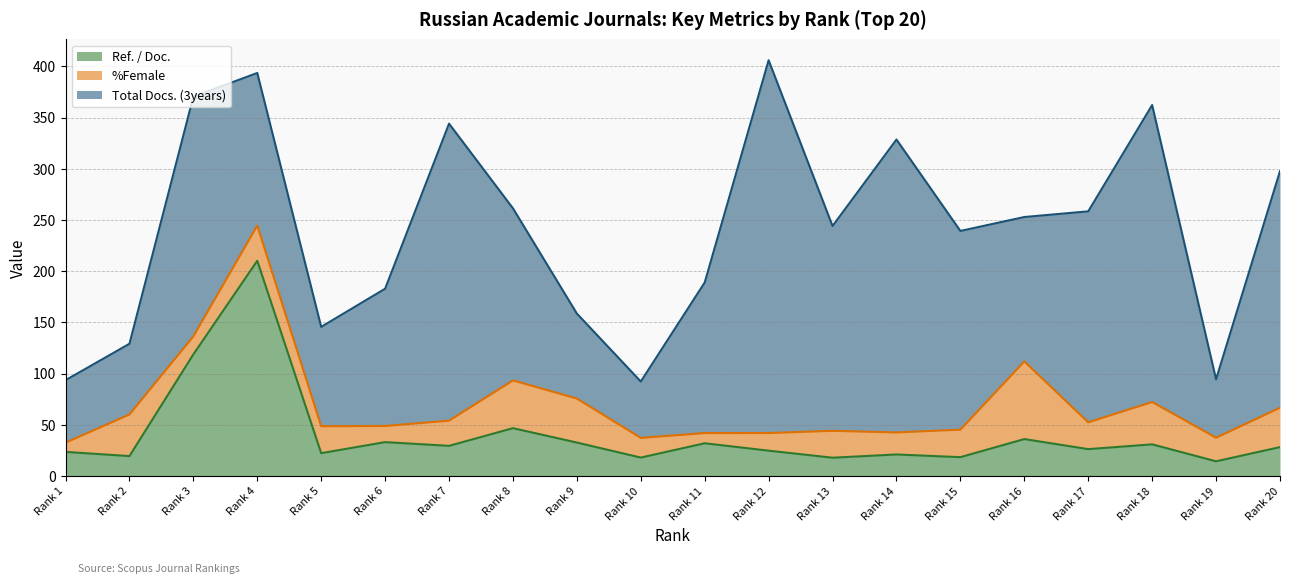

What is the sum of all Ref. / Doc. values?

802.9